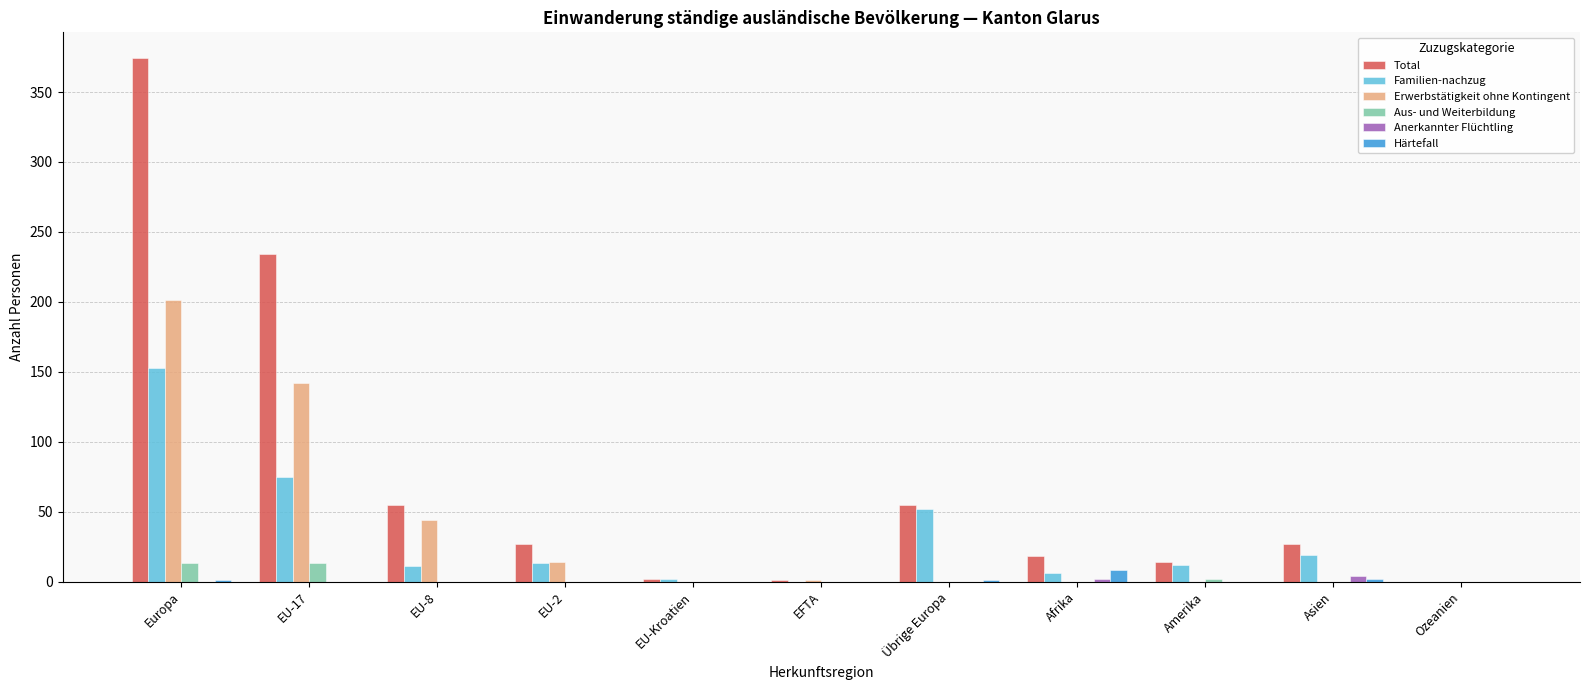

Which series changed the most between Europa and Amerika?

Total